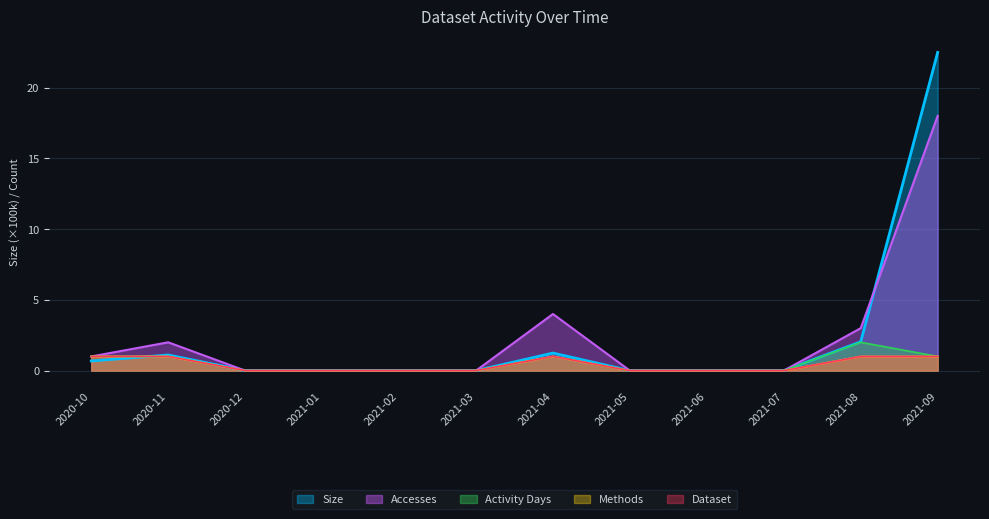

At 2020-11, list the series in order from largest to smallest.

Accesses, Size, Activity Days, Methods, Dataset